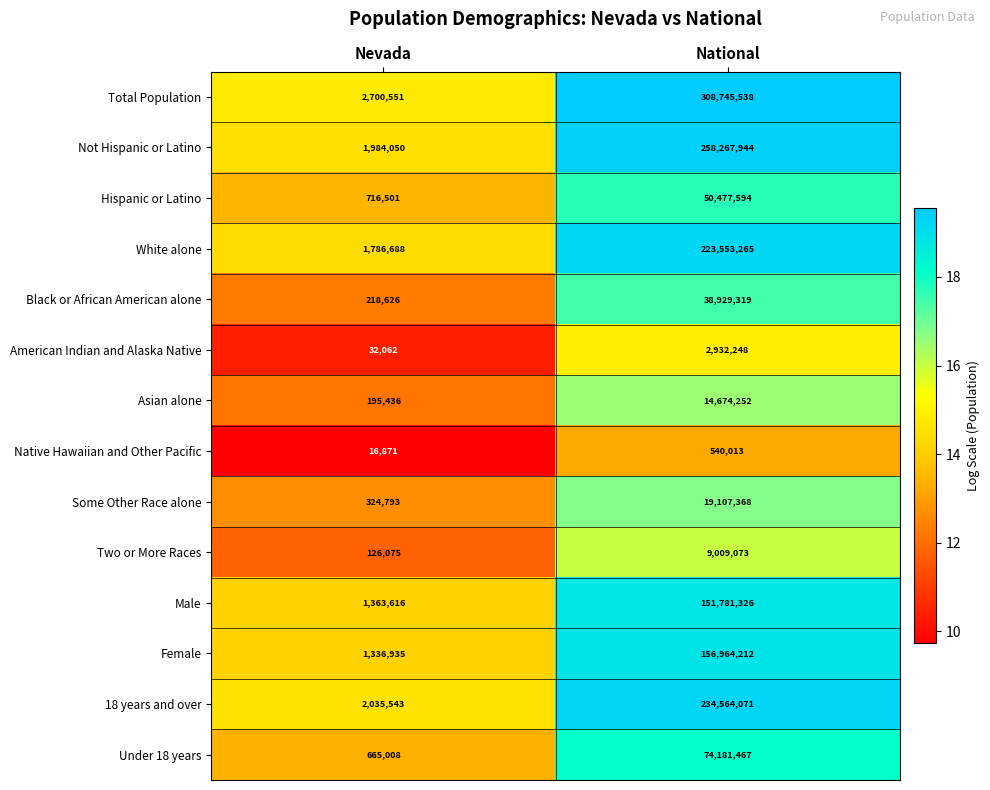

How many data points does each series have?

2